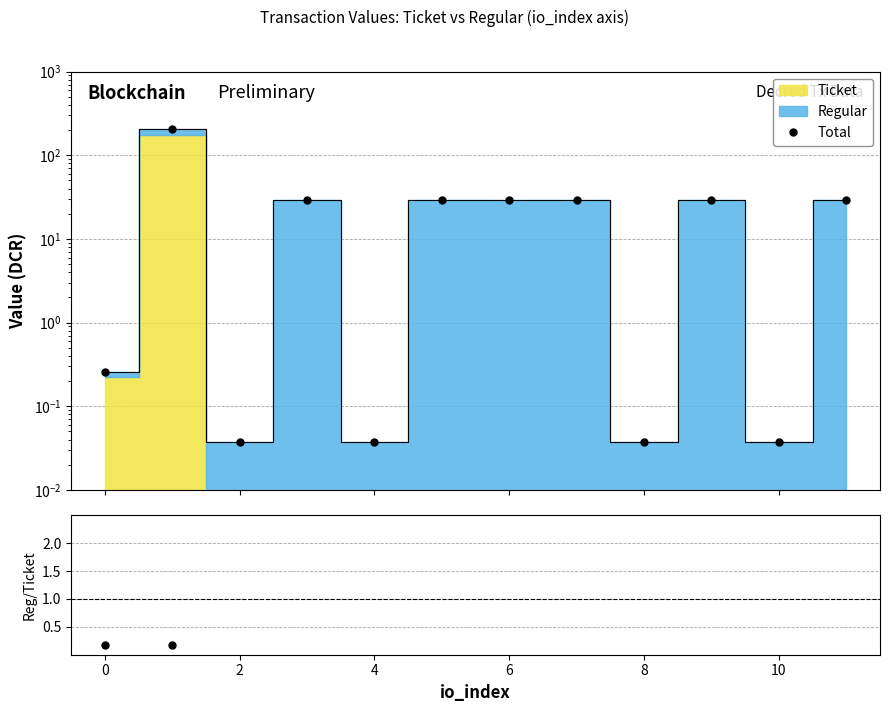

True or false: the data shows 52.8 at 6.

False